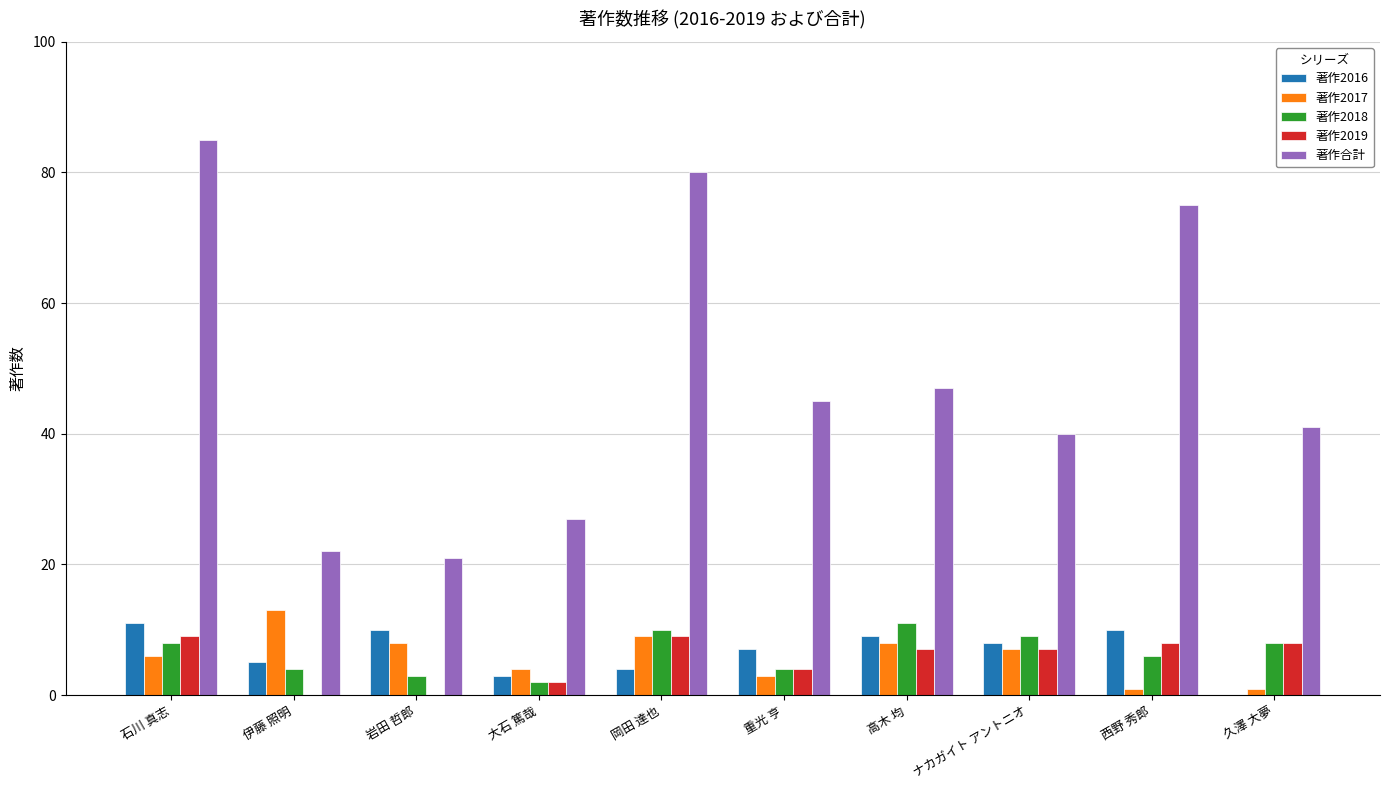

True or false: 著作2018 has a value of 10 at 岡田 達也.

True